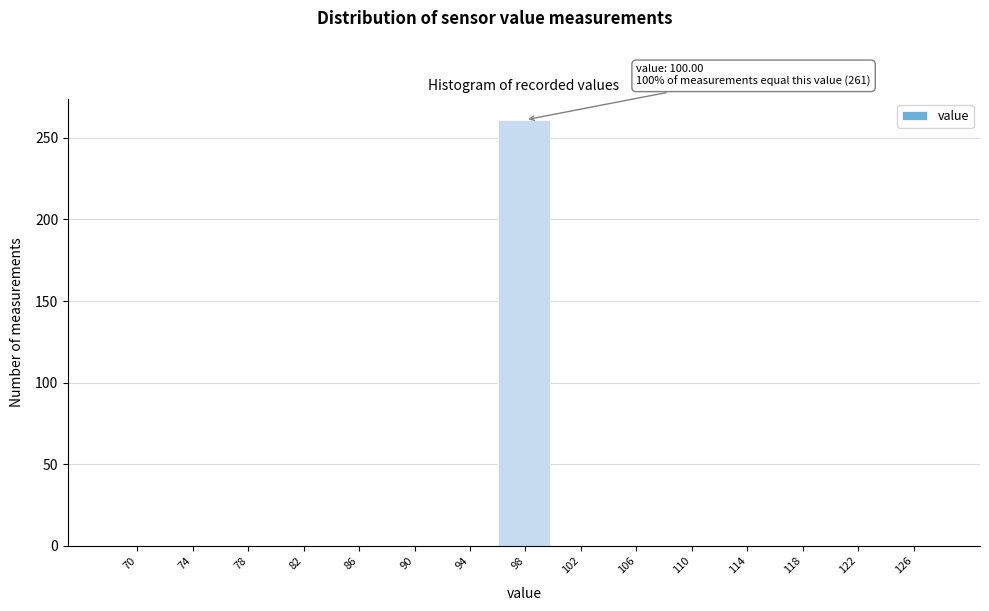

Reading right to left, extract all data points from this chart.

126=0	122=0	118=0	114=0	110=0	106=0	102=0	98=261	94=0	90=0	86=0	82=0	78=0	74=0	70=0